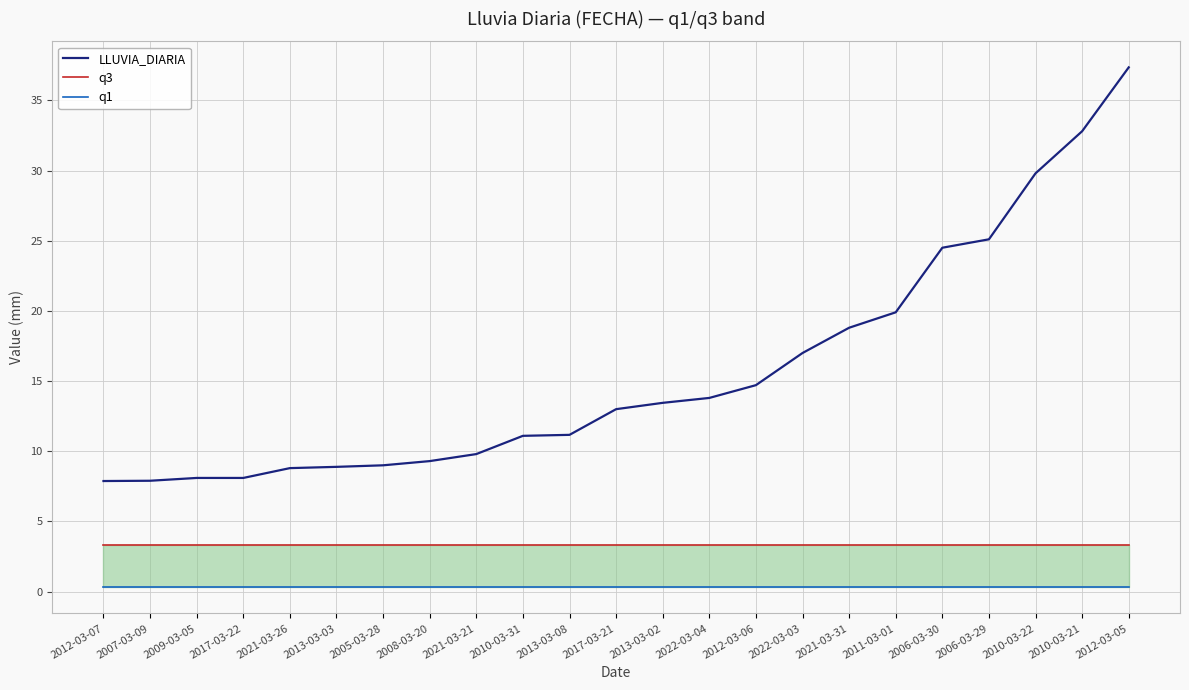

True or false: LLUVIA_DIARIA and q3 cross at least once.

False